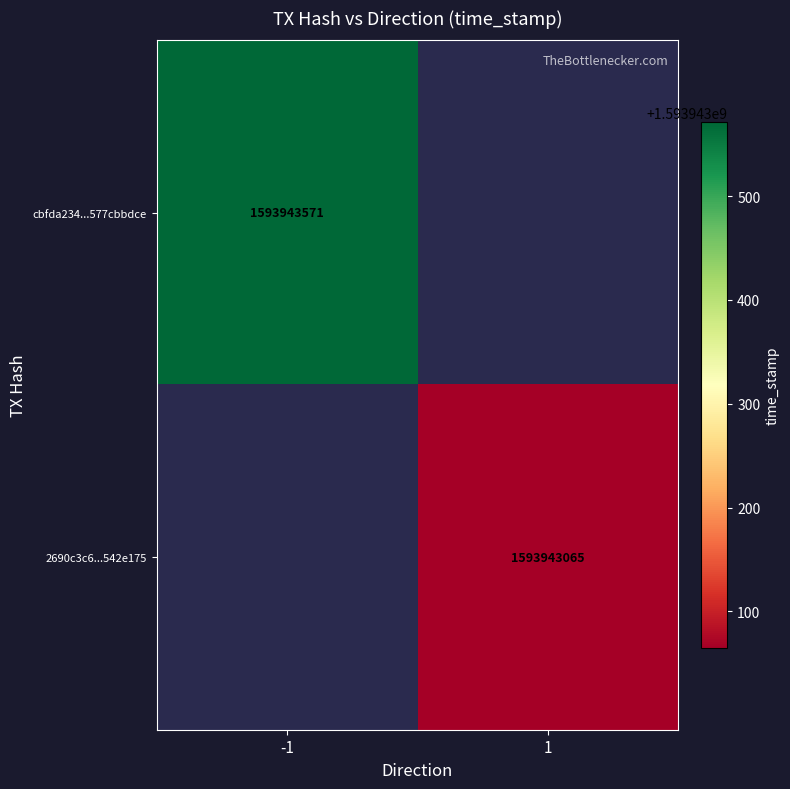

Is the value of 2690c3c6d3442291d4b781530fec241f542e175 at time_stamp greater than the value of cbfda234808bac50b2ca50959a11fa577cbbdce at time_stamp?

No